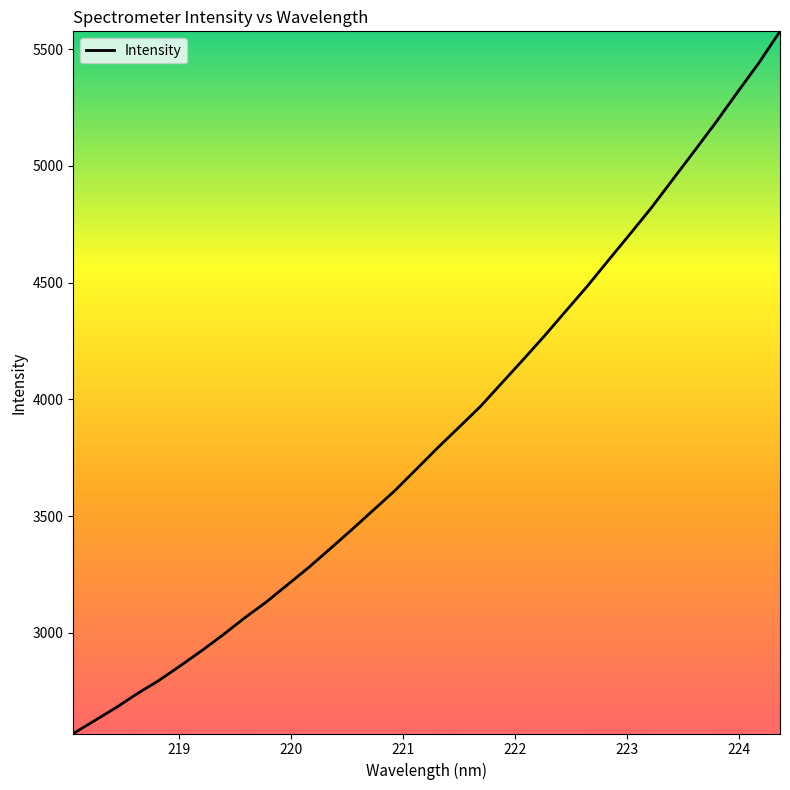

What is the difference between the maximum and minimum values?

3006.9